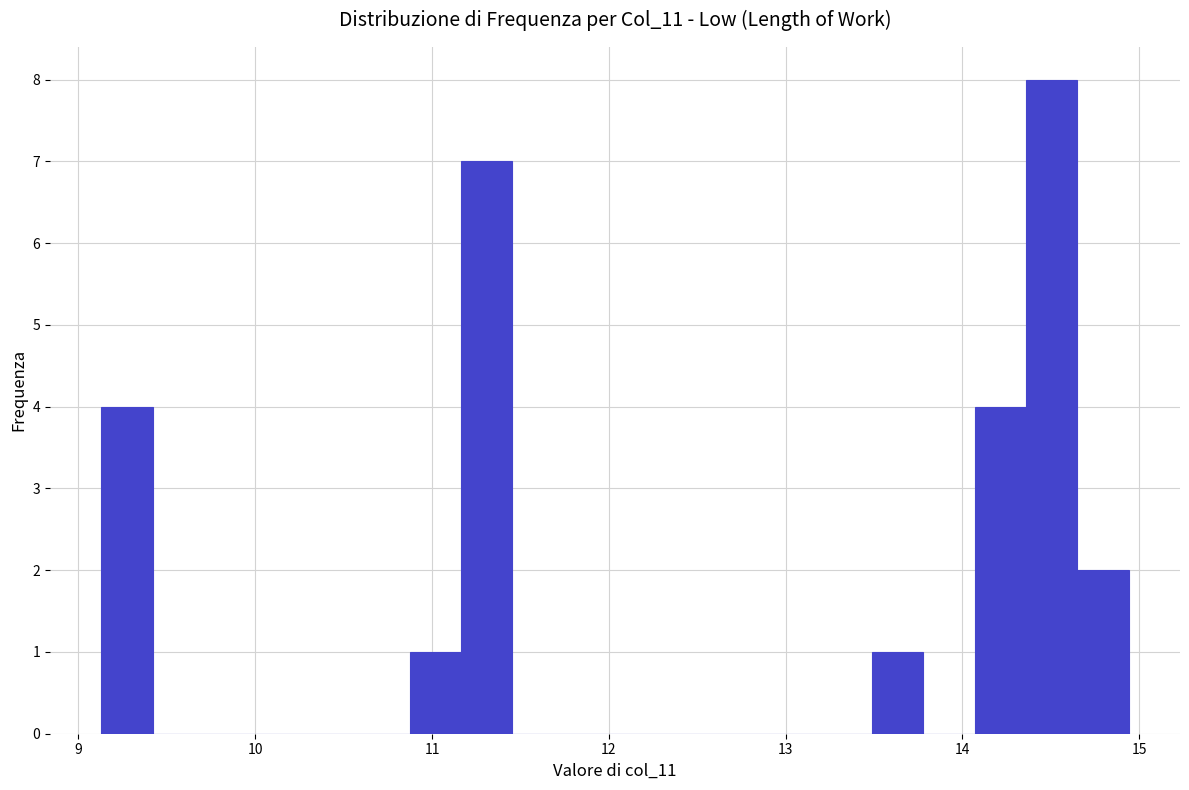

Read against the x-axis, roughly where is the centre of the tallest bar?

14.5